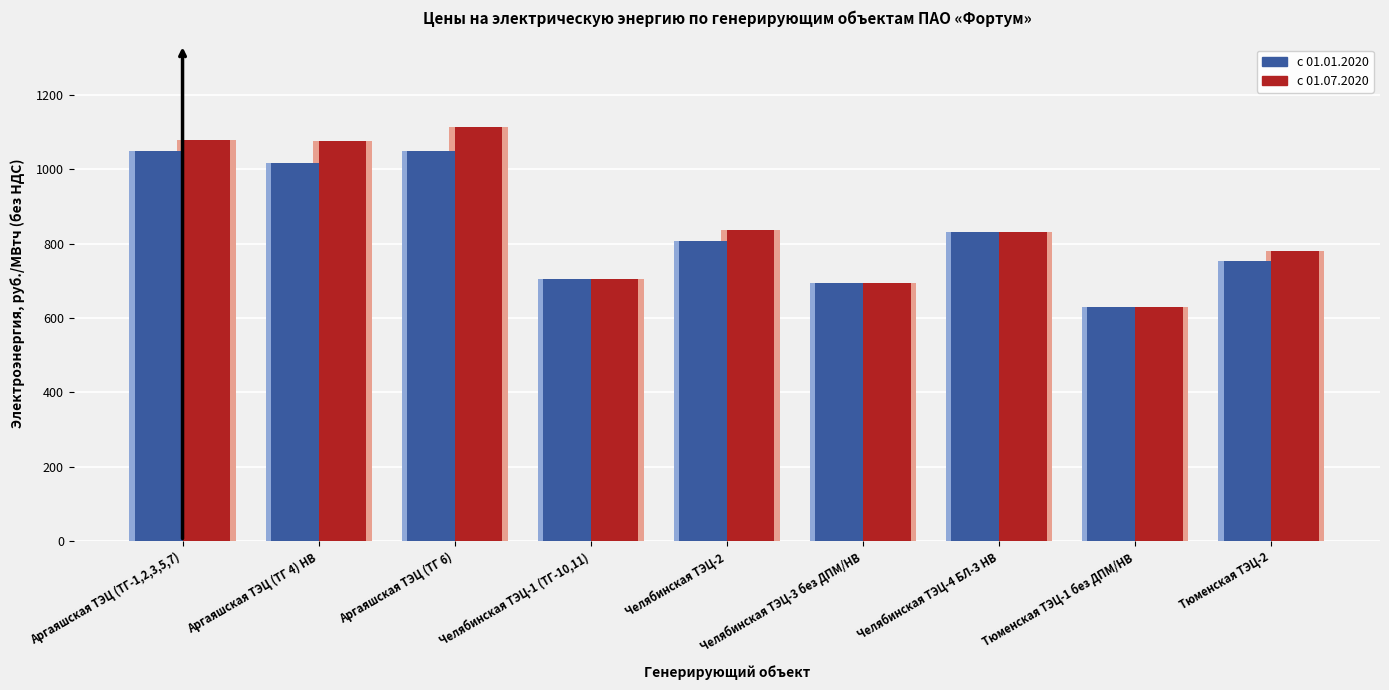

Which series has the largest total across all categories?

с 01.07.2020